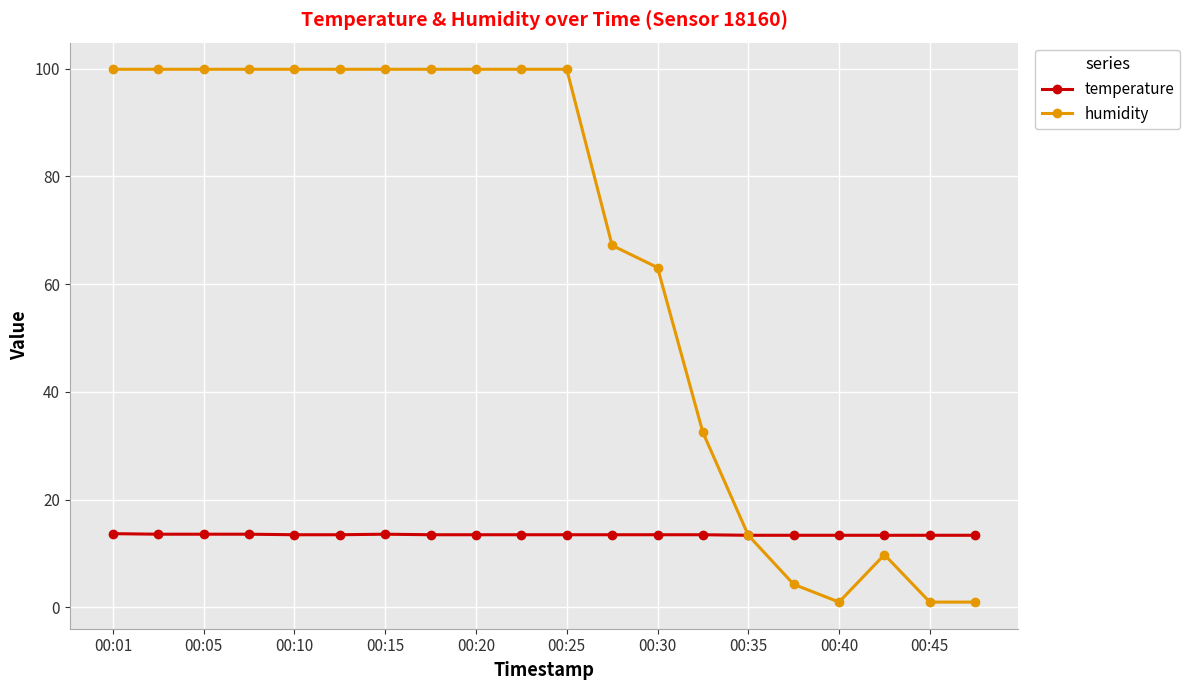

What is the highest value of the temperature series?

13.7